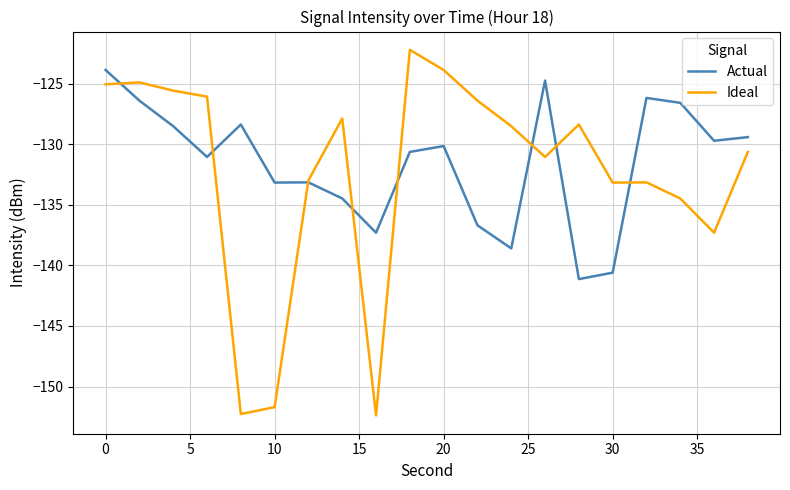

What are all the series names shown in the legend?

Actual, Ideal